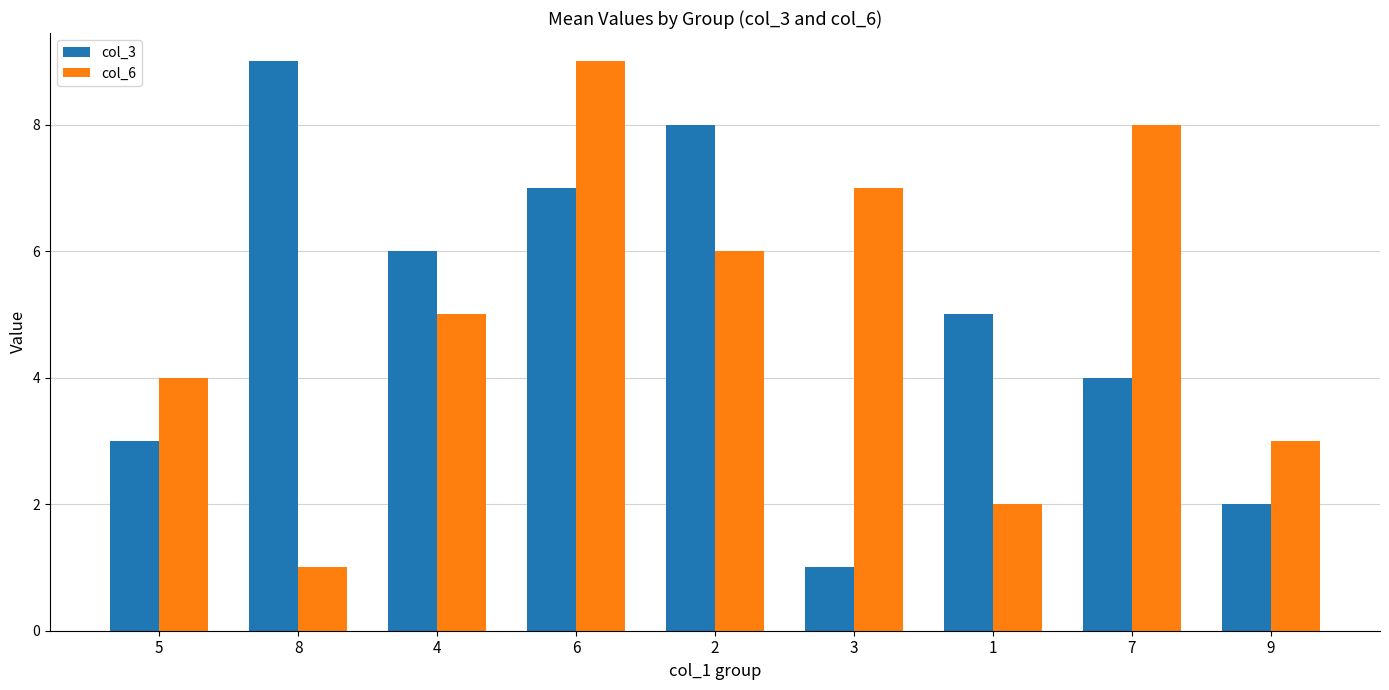

The value of col_6 at 3 is 10. True or false?

False